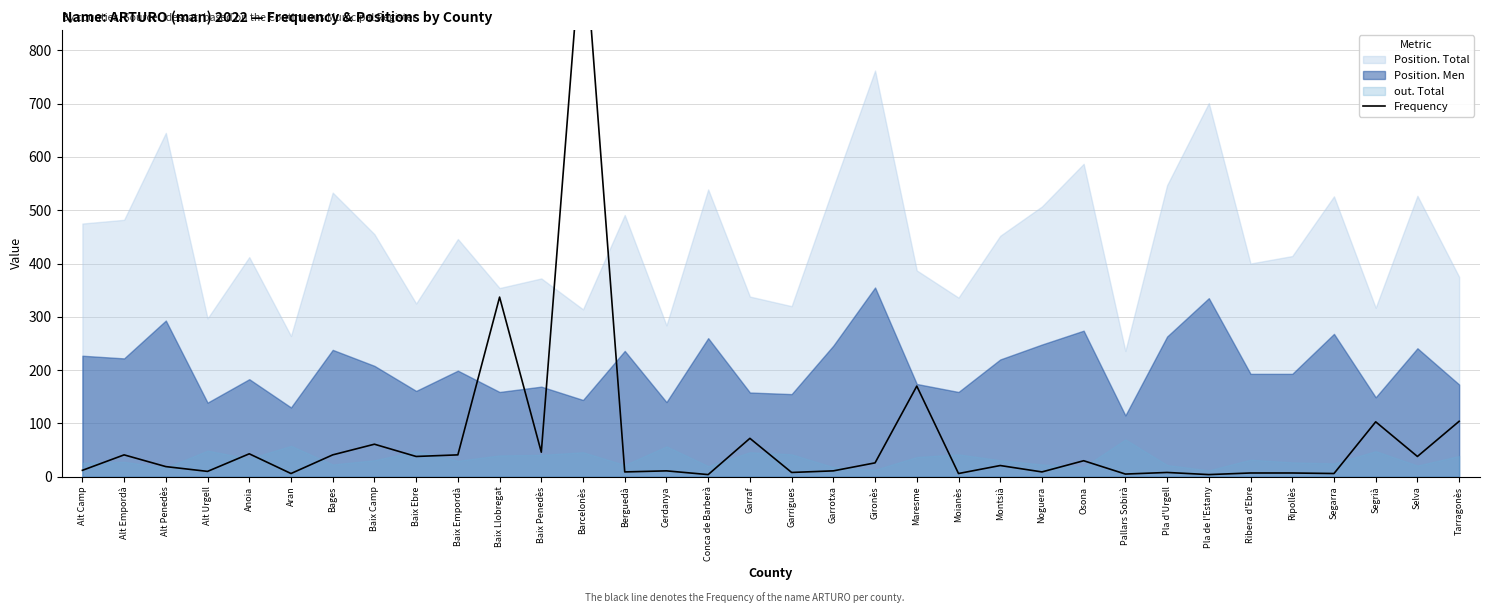

What is the minimum value shown in the chart?

4